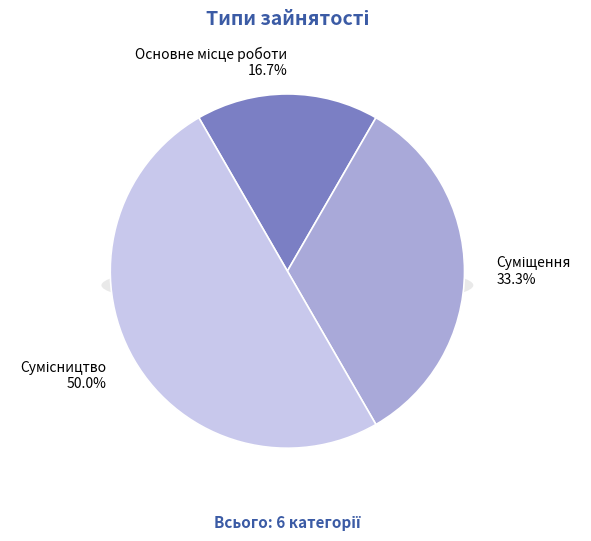

Which slice is the largest?

Сумісництво